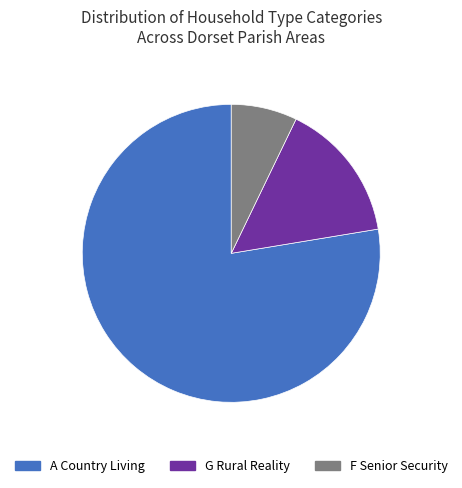

What is the ratio of the value at A Country Living to the value at G Rural Reality?

5.1